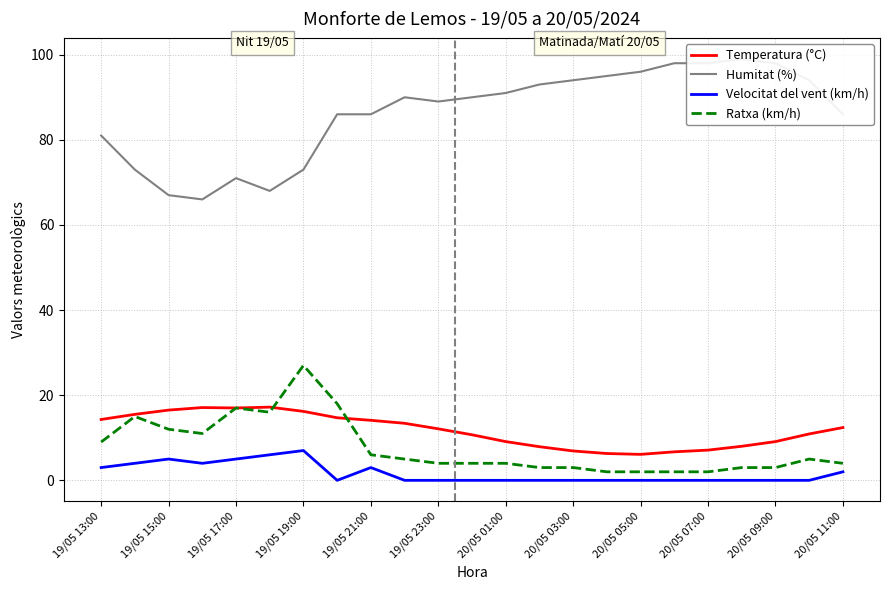

What is the maximum value for Velocitat del vent (km/h)?

7.0